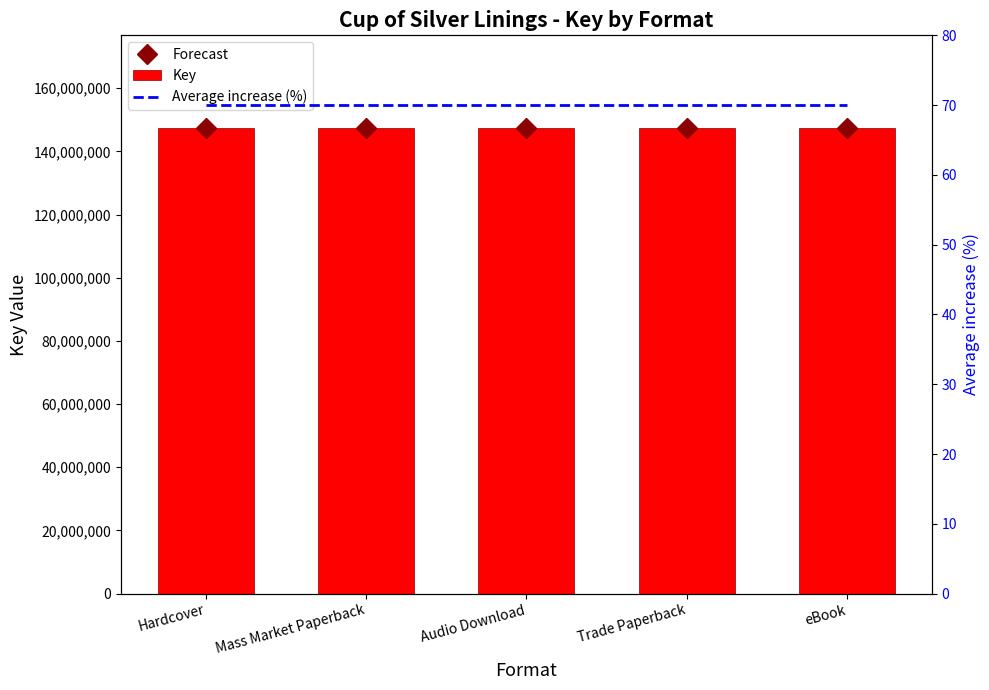

Reading left to right, transcribe all the data shown in this chart.

Forecast: Hardcover=147269281	Mass Market Paperback=147269281	Audio Download=147269281	Trade Paperback=147269281	eBook=147269281
Key: Hardcover=147269281	Mass Market Paperback=147269281	Audio Download=147269281	Trade Paperback=147269281	eBook=147269281
Average increase (%): Hardcover=70	Mass Market Paperback=70	Audio Download=70	Trade Paperback=70	eBook=70